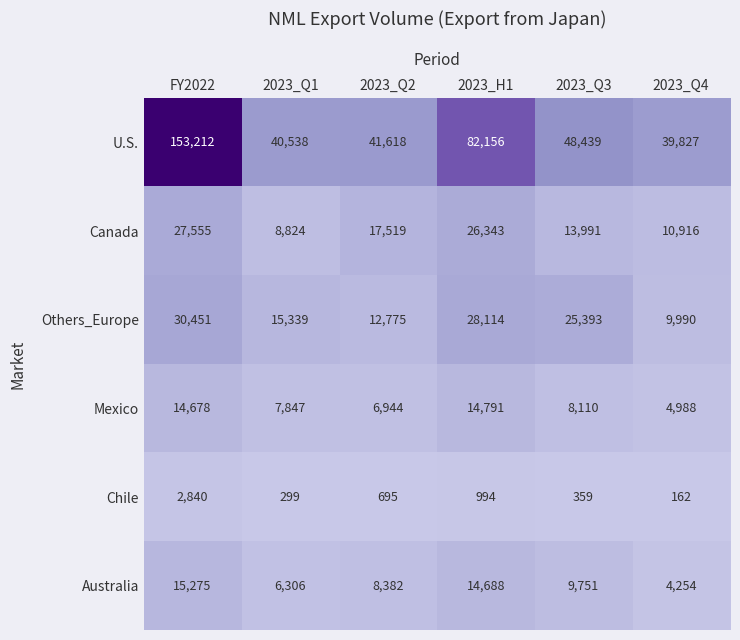

What is the average value of the Canada series?

17525